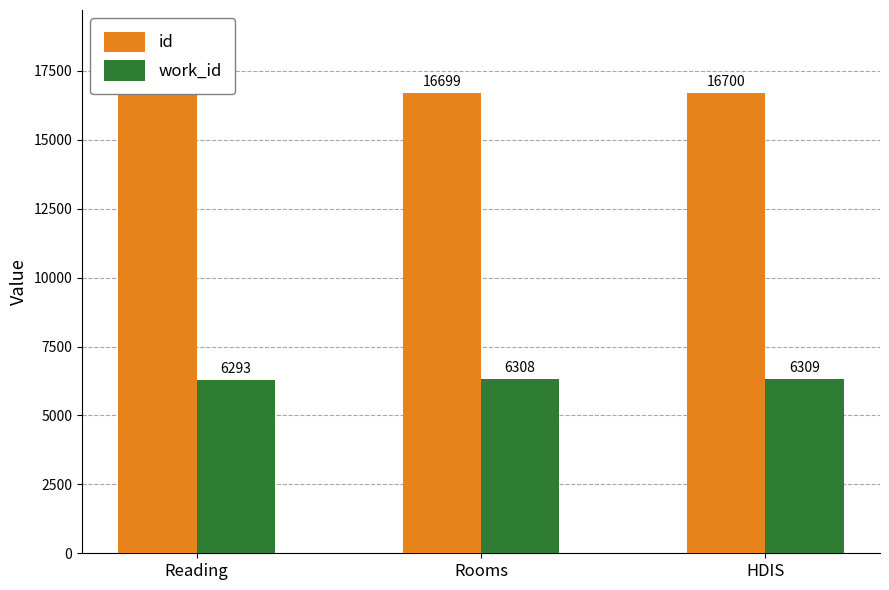

What value does the id series have at HDIS, to the nearest 5?

16700